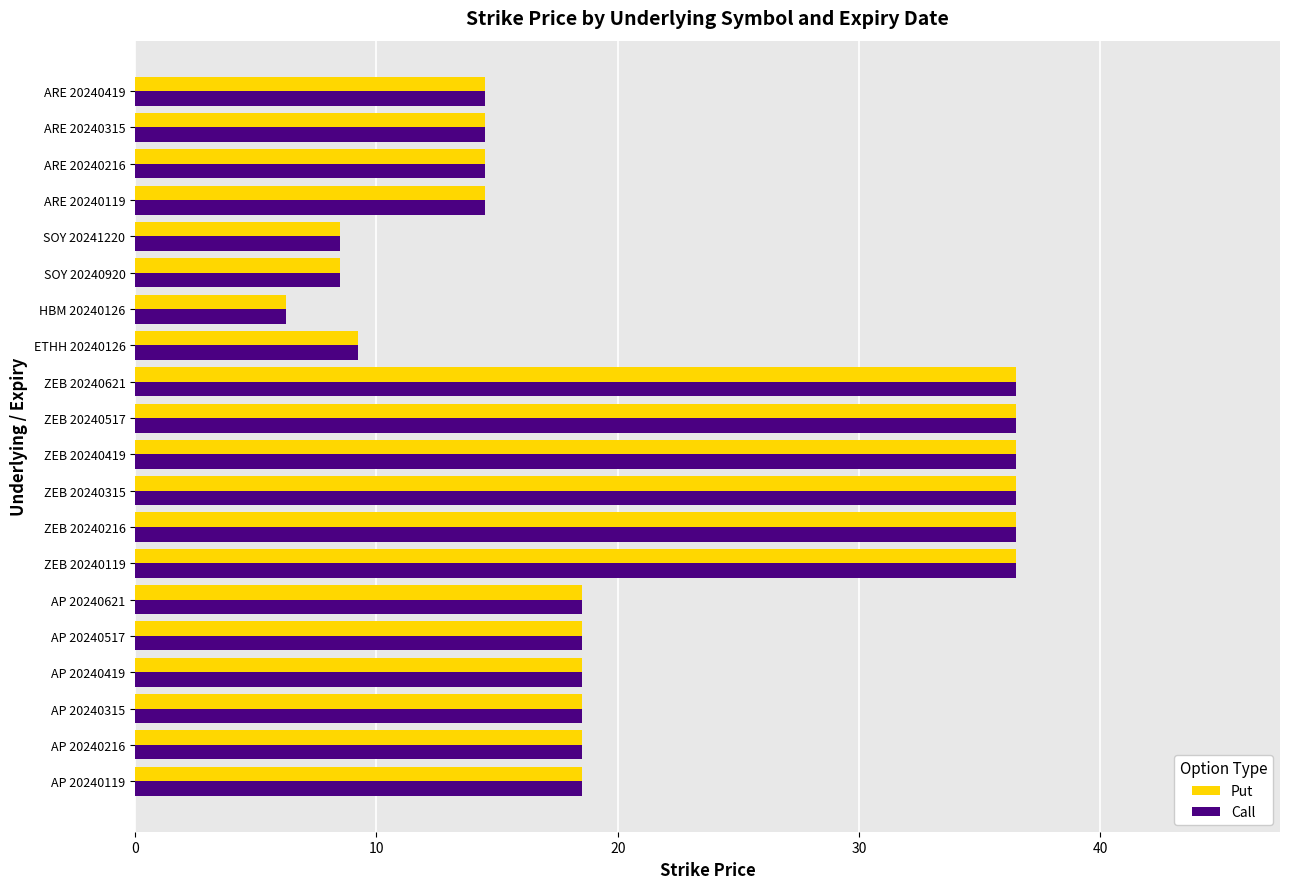

At how many categories does at least one series exceed 25?

6